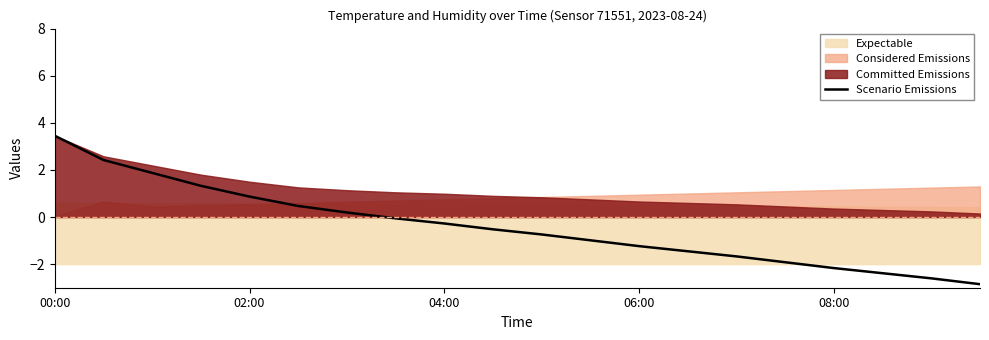

Is it true that Scenario Emissions equals 0.9 at 02:00?

True